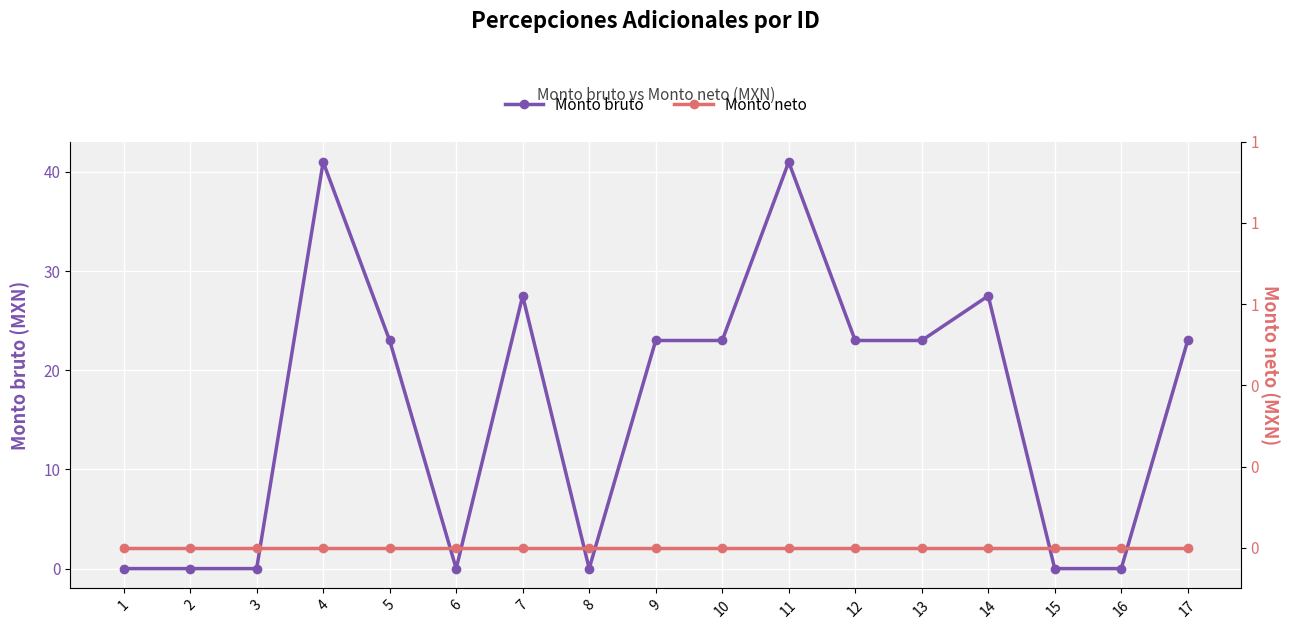

Does the chart display data point markers on the line(s)?

Yes